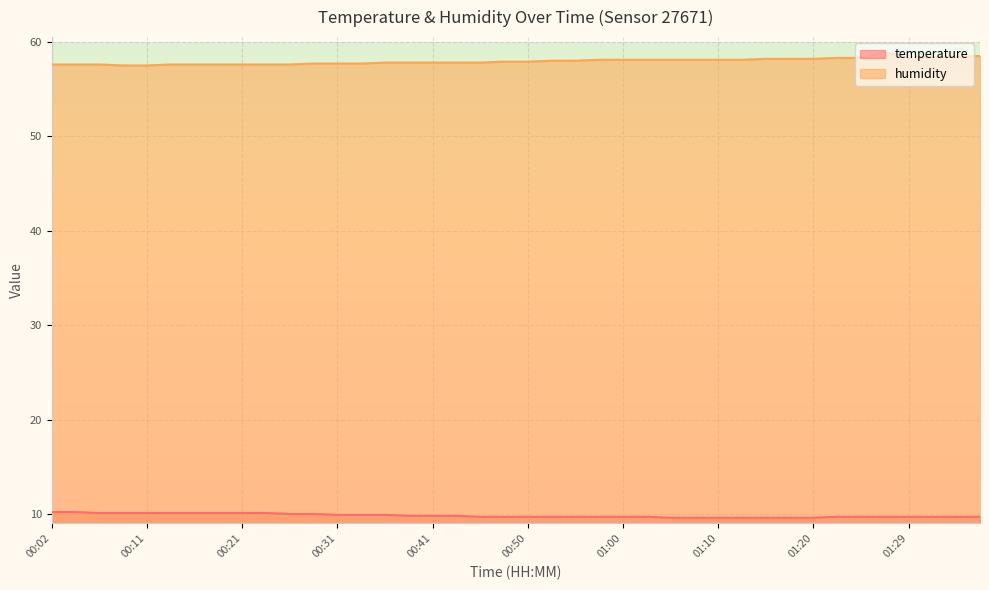

At which label does temperature reach its peak?

00:02